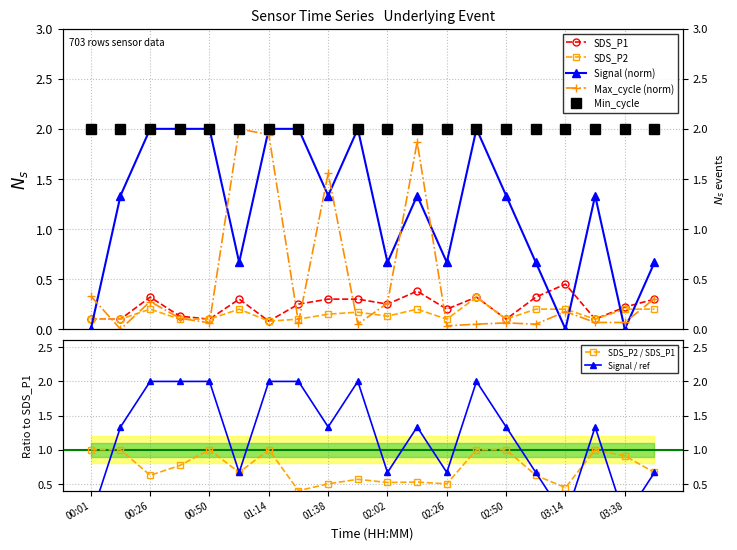

What is the difference between the second highest and second lowest values in the Signal series?

2.0